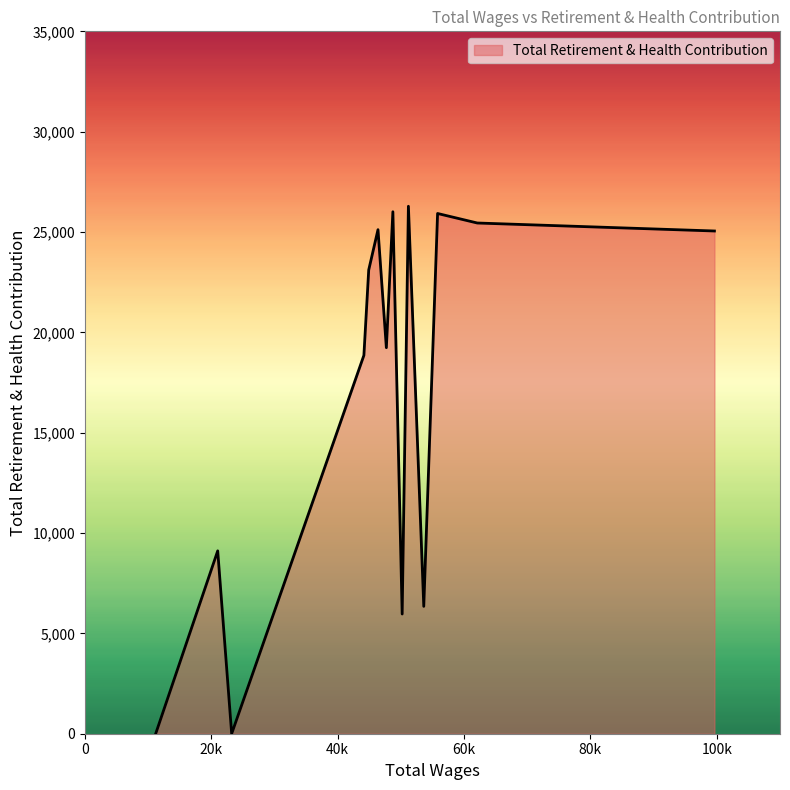

What is the maximum value shown in the chart?

26284